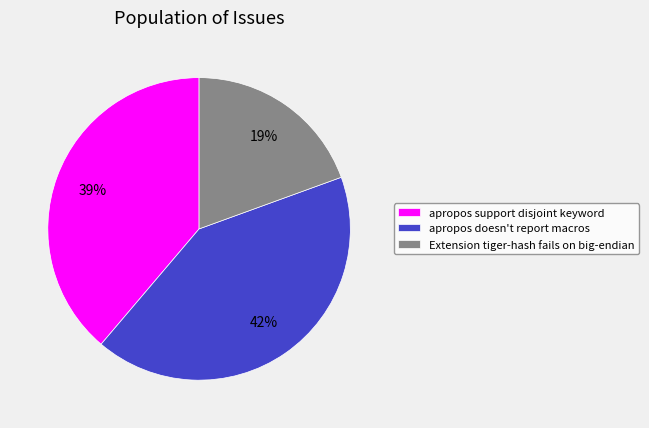

What is the largest slice in the pie chart?

apropos doesn't report macros